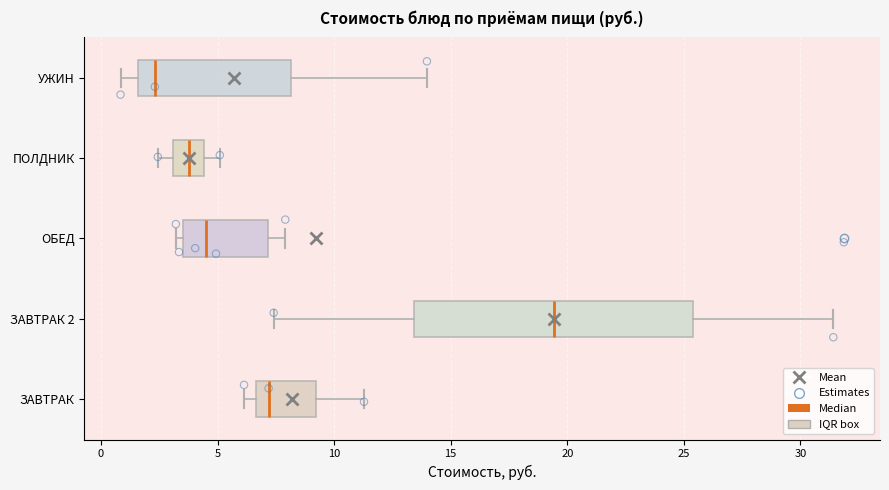

Where does the median line of the box for УЖИН sit on the x-axis? The values are not printed on the chart, so give them approximately, as read against the axis.

2.5